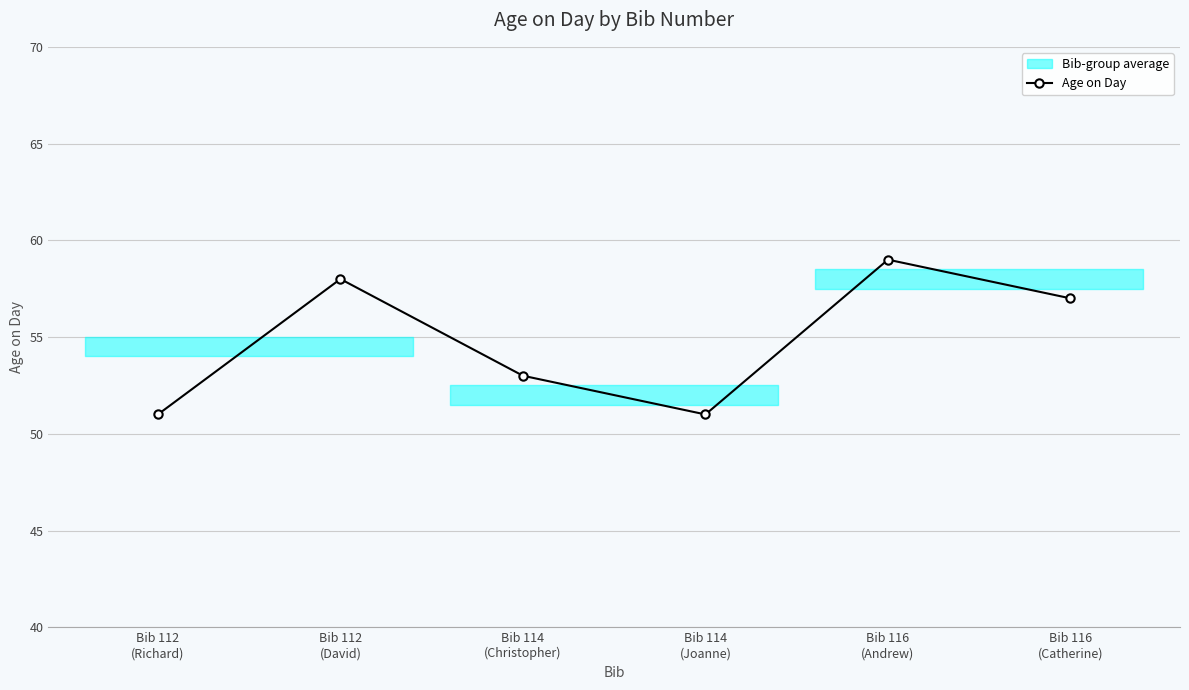

How many values are below 57?

3